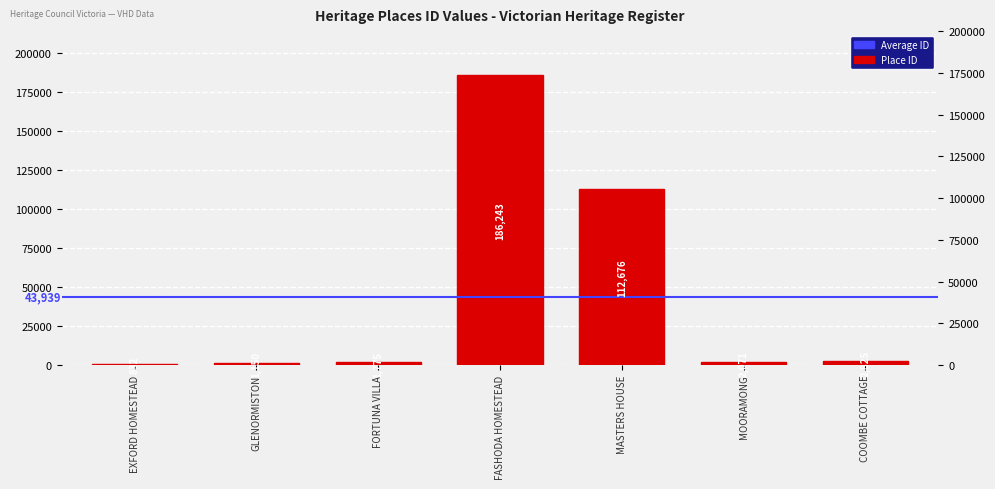

Reading left to right, transcribe all the data shown in this chart.

EXFORD HOMESTEAD=832	GLENORMISTON=1150	FORTUNA VILLA=1775	FASHODA HOMESTEAD=186243	MASTERS HOUSE=112676	MOORAMONG=2071	COOMBE COTTAGE=2825